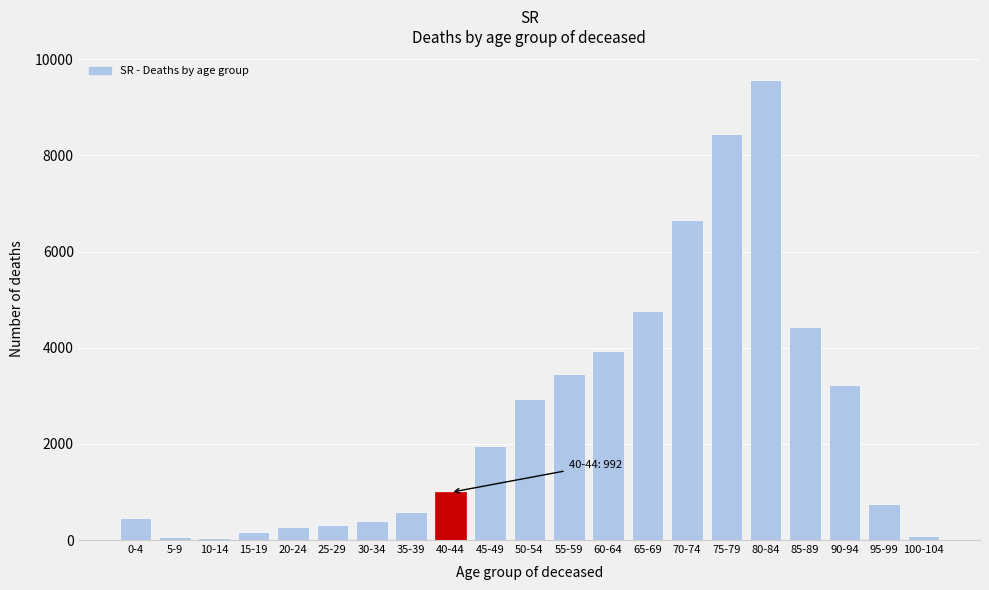

The value at 75-79 is 14678. True or false?

False